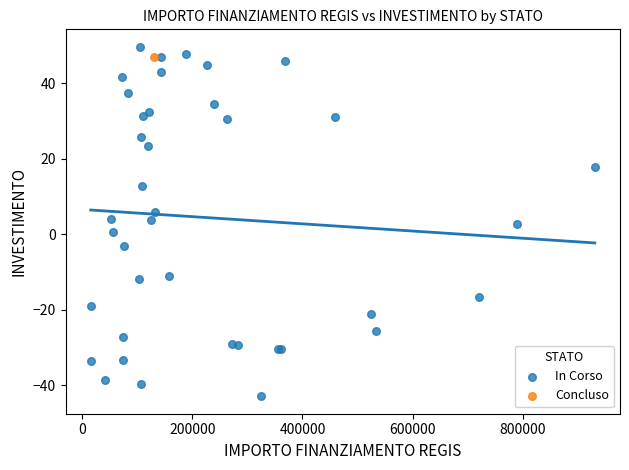

What are all the series names shown in the legend?

In Corso, Concluso